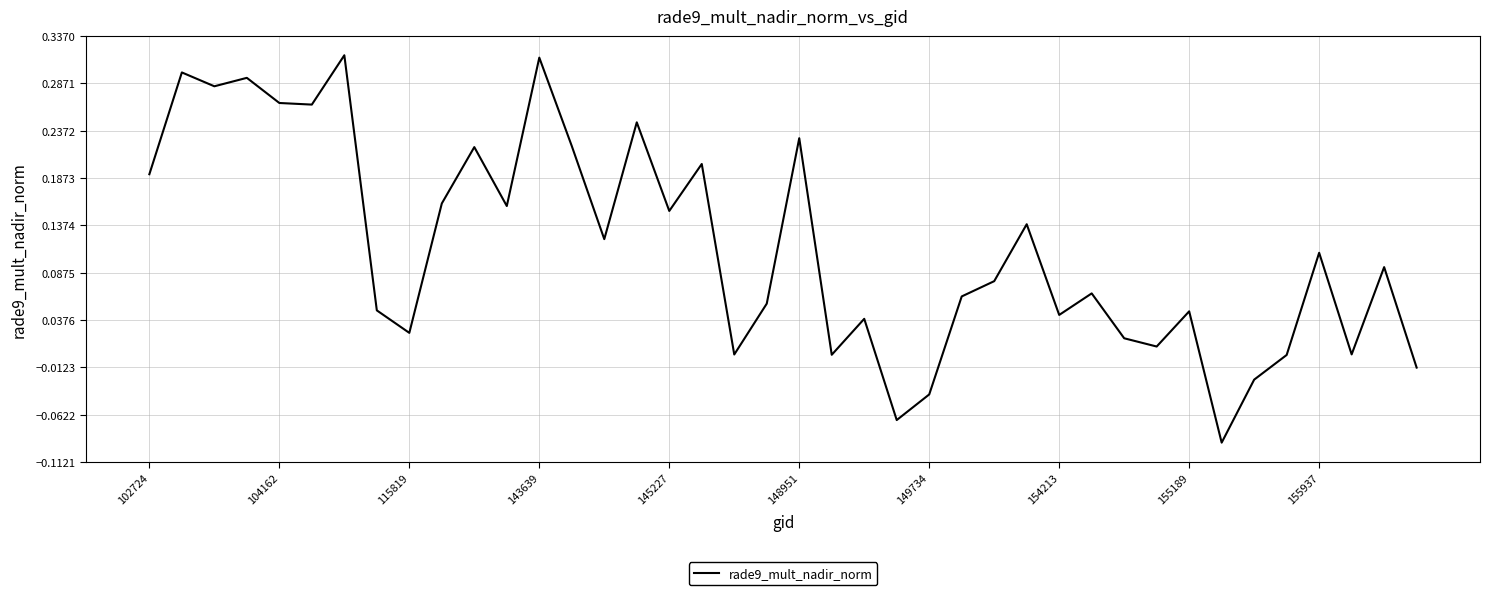

What is the difference between the maximum and minimum values?

0.4